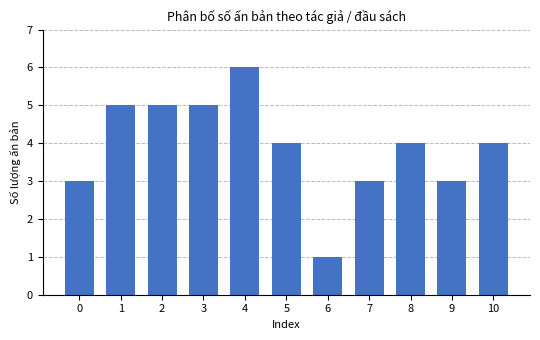

Reading left to right, what are all the values shown in this chart?

0=3	1=5	2=5	3=5	4=6	5=4	6=1	7=3	8=4	9=3	10=4